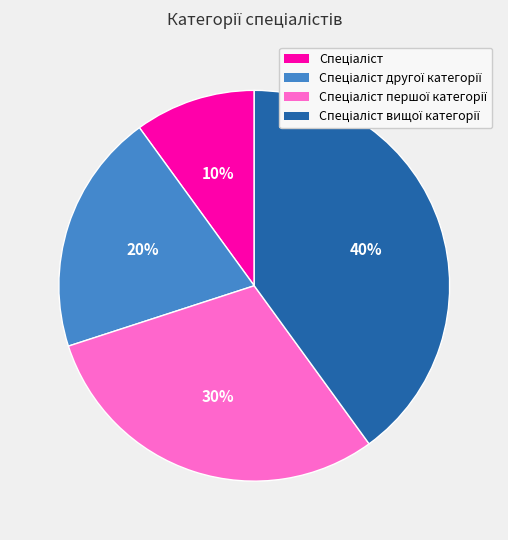

Is there any slice that represents more than half of the pie?

No